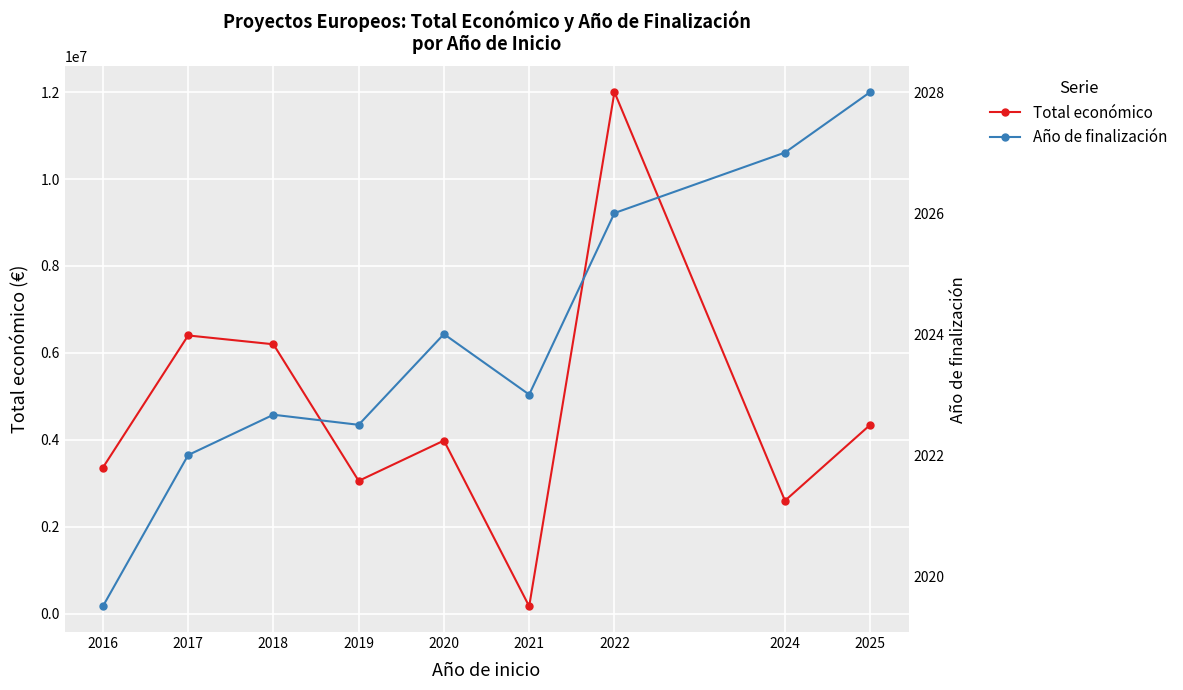

Is it true that Año de finalización equals 2028.0 at 2025?

True